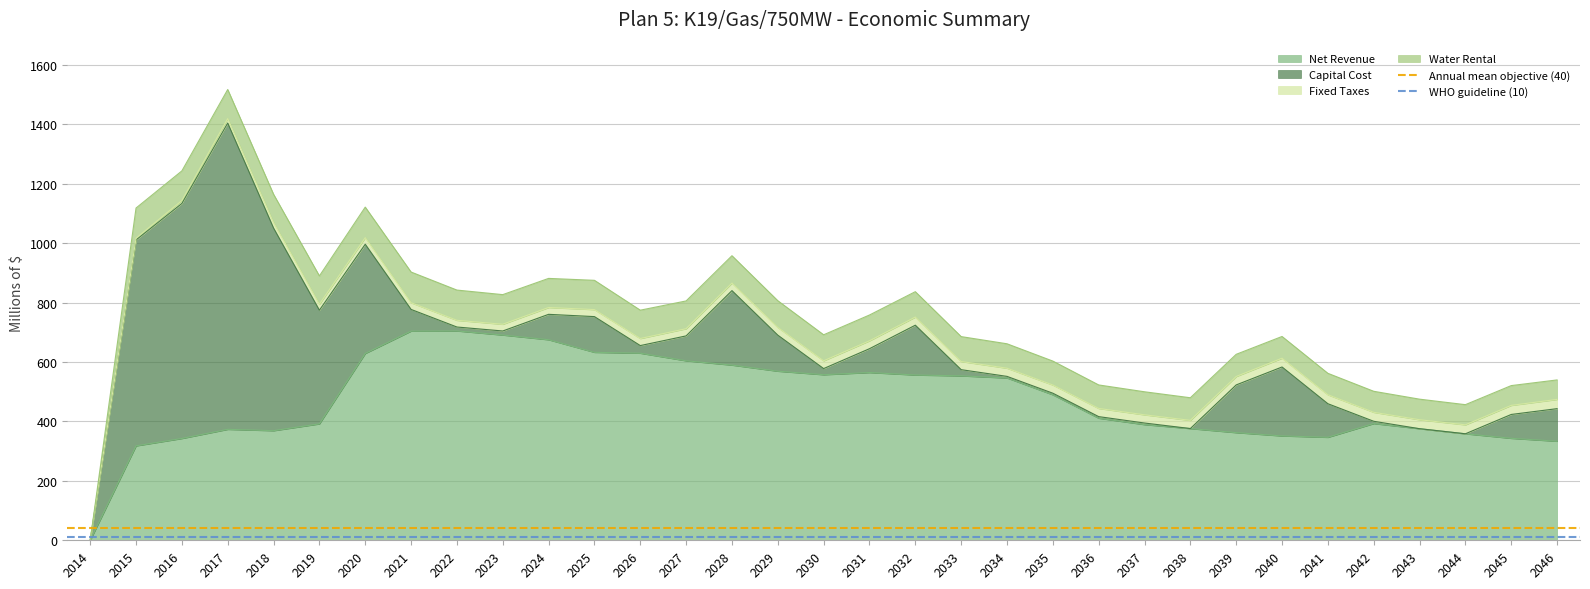

The value of Net Revenue at 2035 is 677.2. True or false?

False